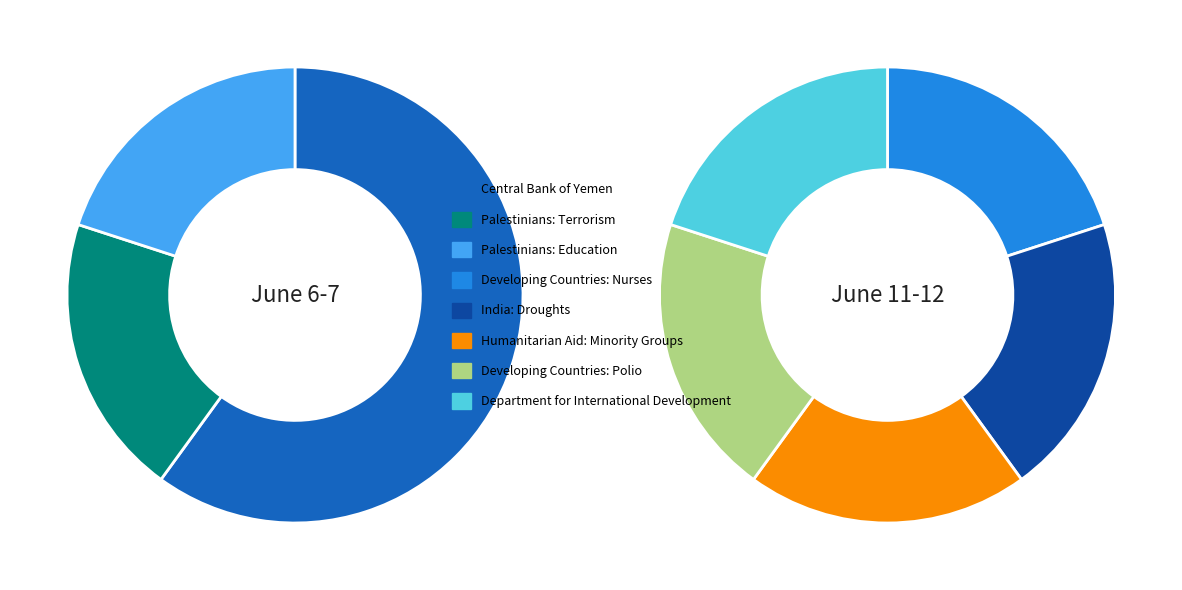

To the nearest percent, what percentage of the pie is Developing Countries: Polio?

10%